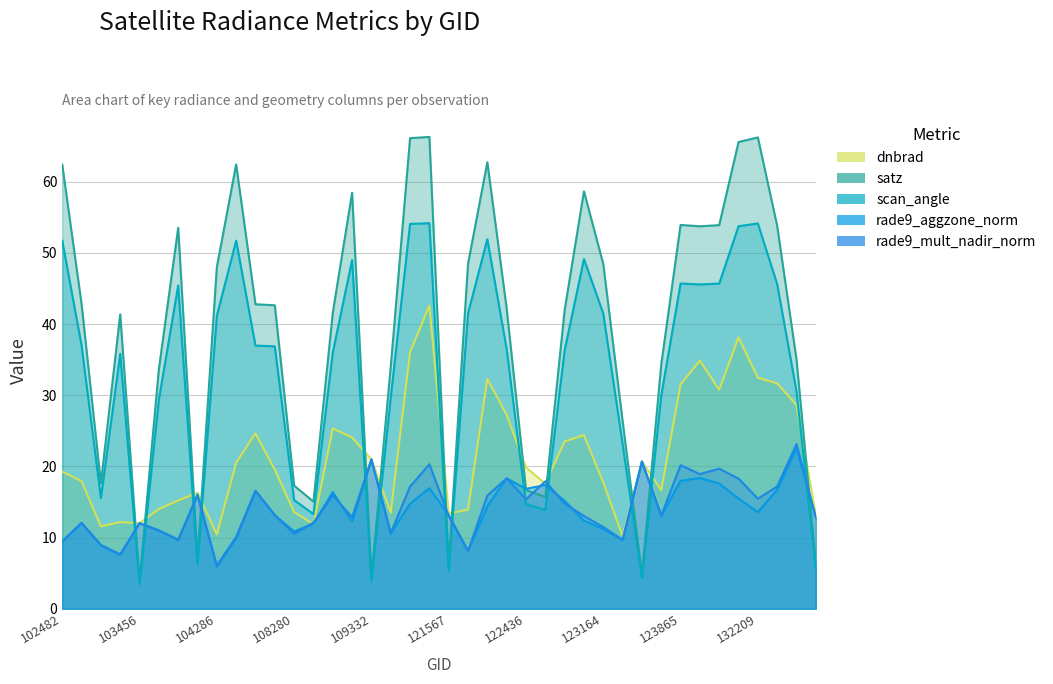

What is the total value across all series at 108632?

135.2